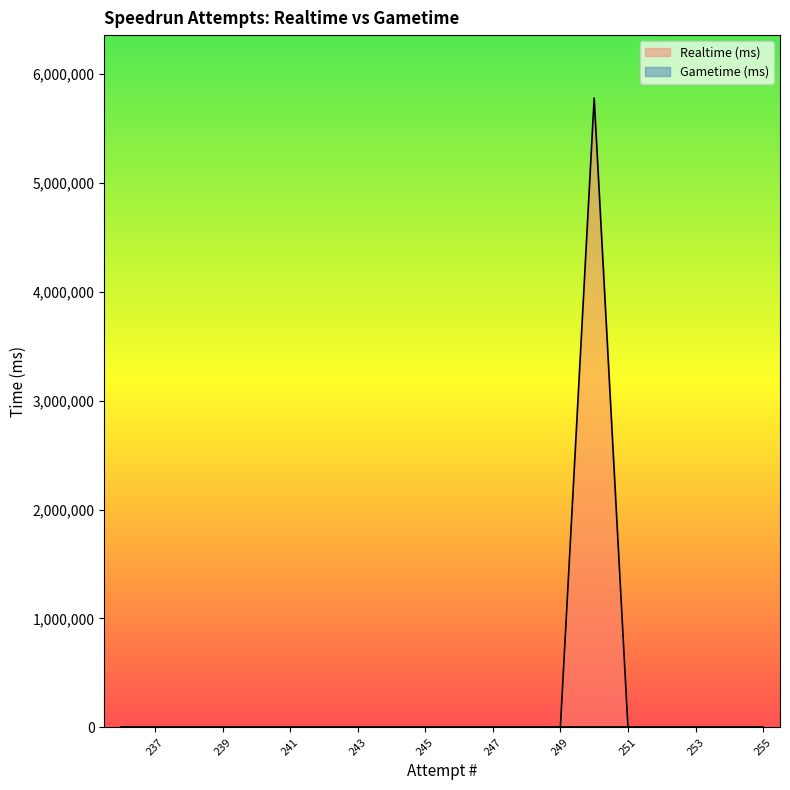

The chart shows a value of 2795327 at 249. True or false?

False